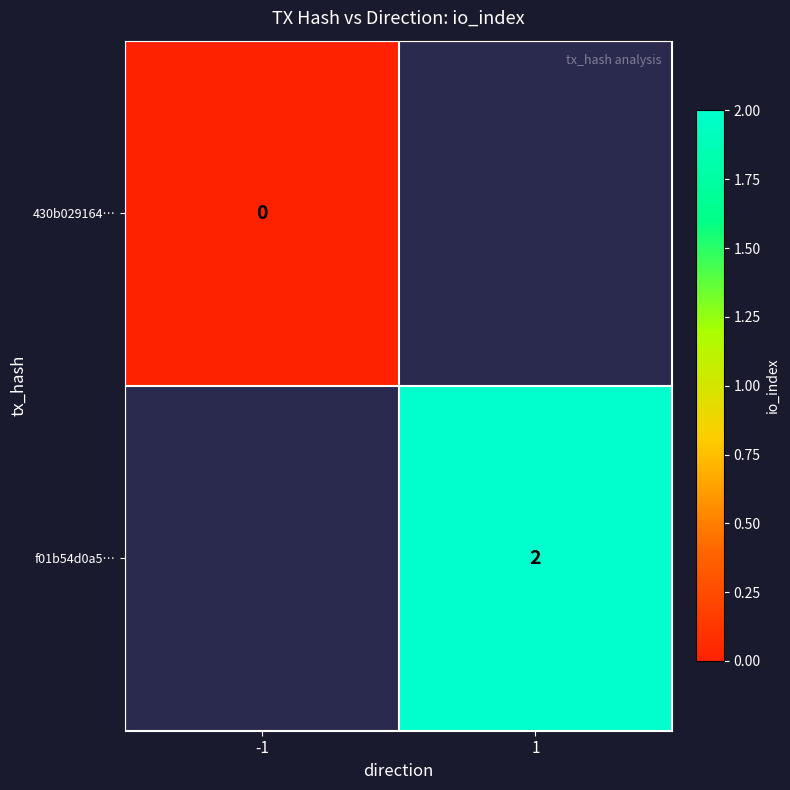

Is it true that f01b54d0a5… equals 2 at 1?

True